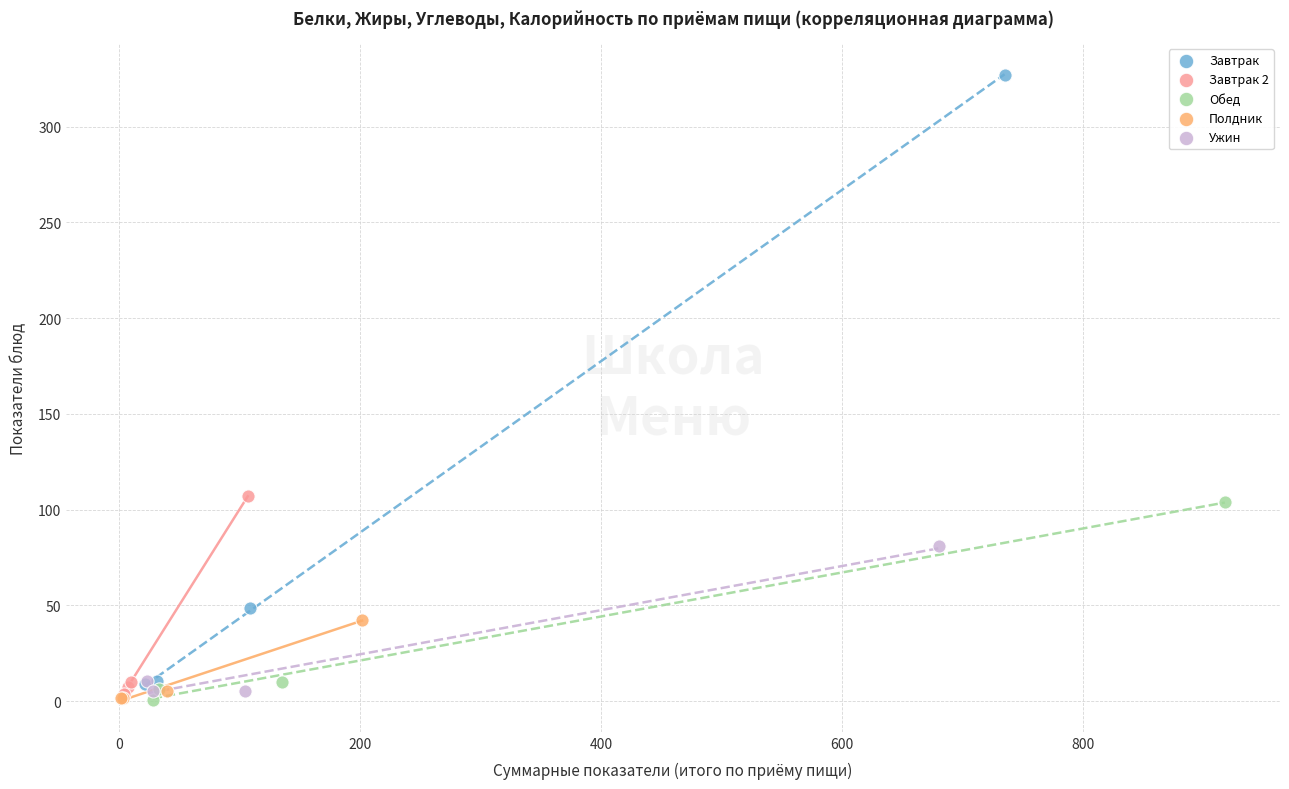

Which series contains the highest Y value?

Завтрак